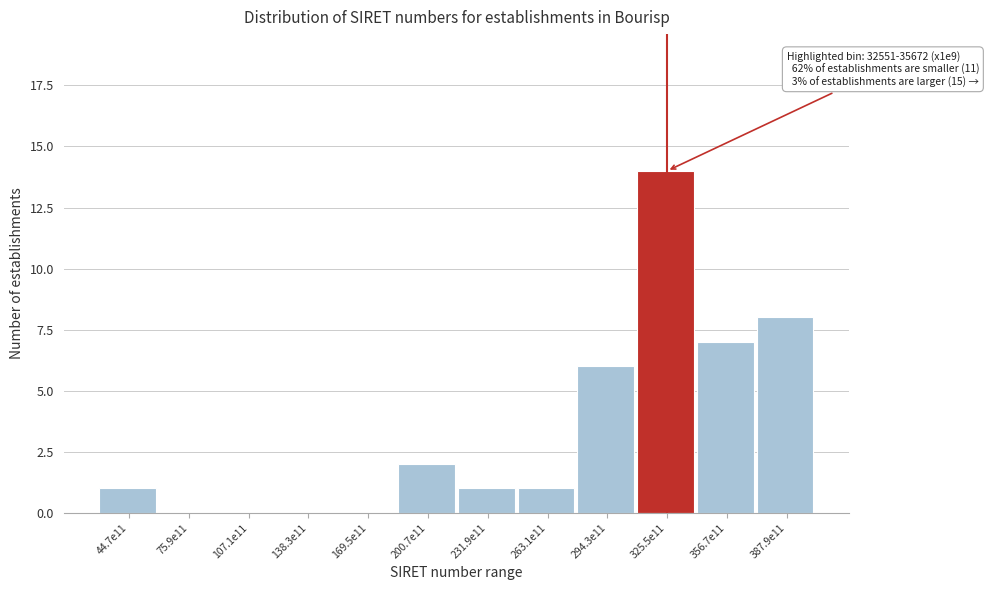

Reading left to right, transcribe all the data shown in this chart.

44.7e11=1	75.9e11=0	107.1e11=0	138.3e11=0	169.5e11=0	200.7e11=2	231.9e11=1	263.1e11=1	294.3e11=6	325.5e11=14	356.7e11=7	387.9e11=8